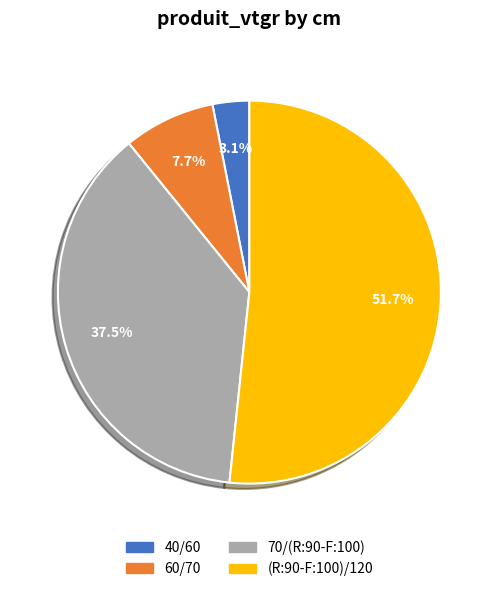

Rank the categories by value from lowest to highest.

40/60, 60/70, 70/(R:90-F:100), (R:90-F:100)/120